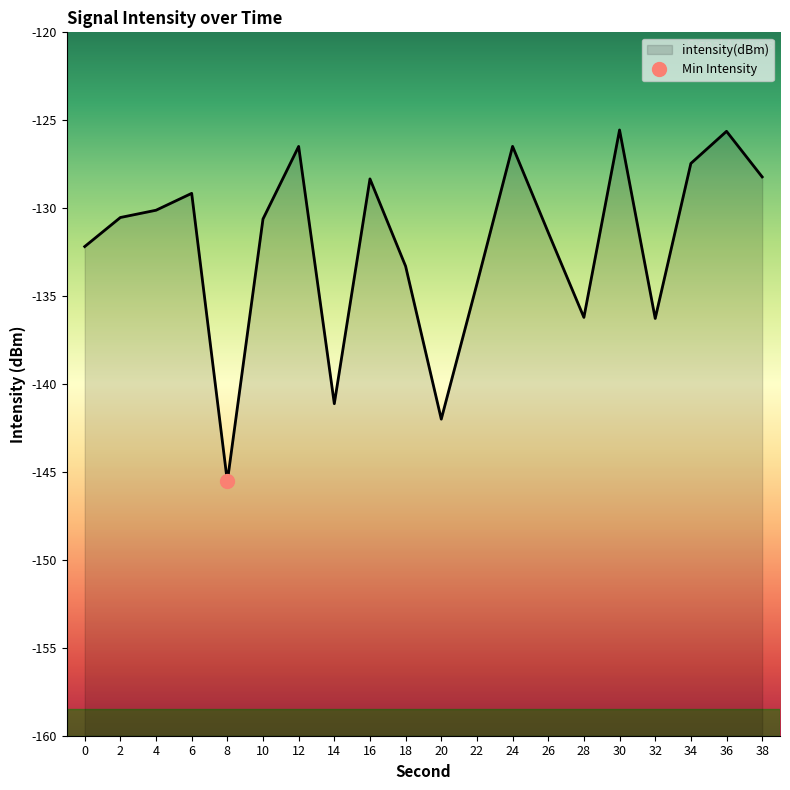

At which label is the value closest to -135?

22